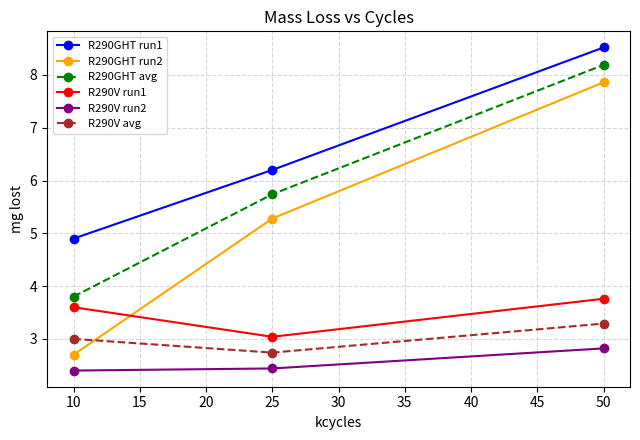

Is it true that R290GHT avg equals 8.8 at 25?

False